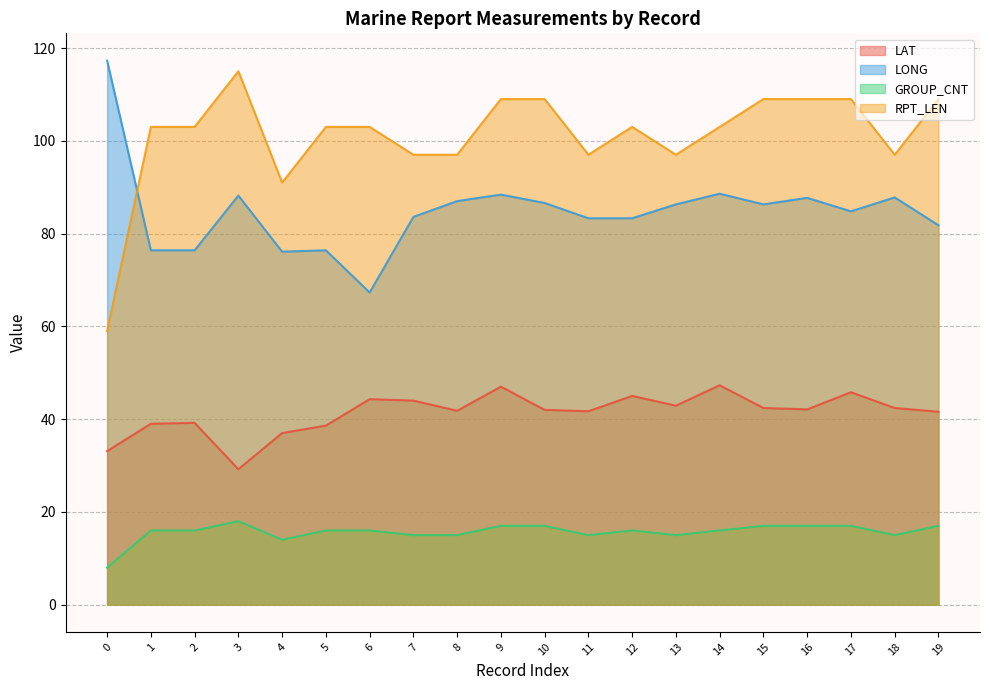

Which series has the largest total across all categories?

RPT_LEN